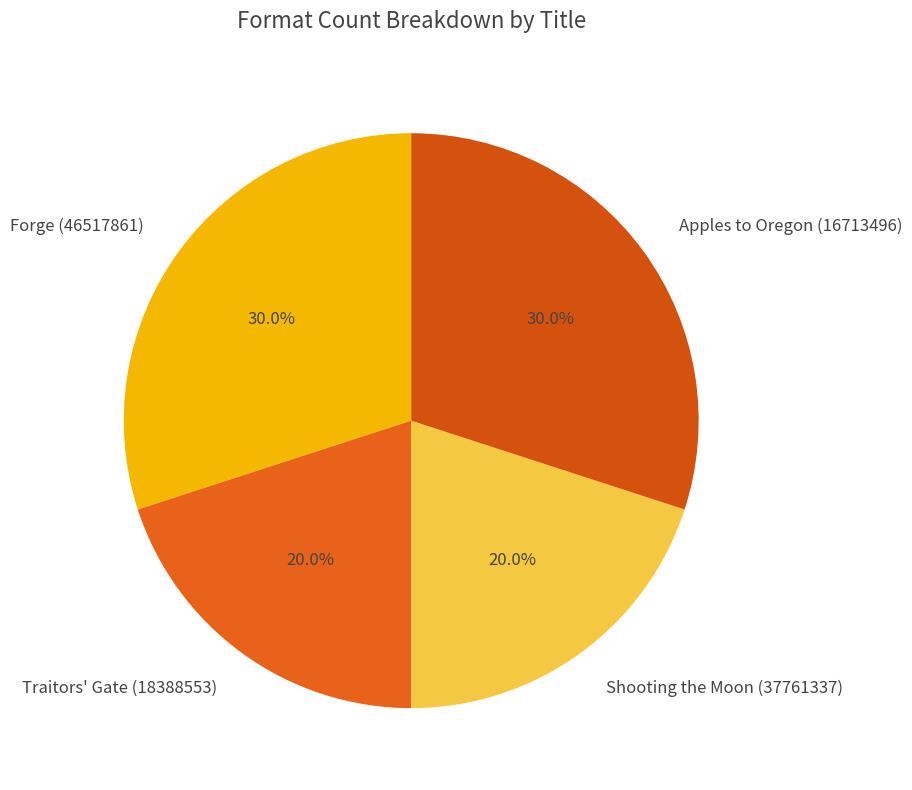

The Forge (46517861) slice represents 23% of the pie. True or false?

False